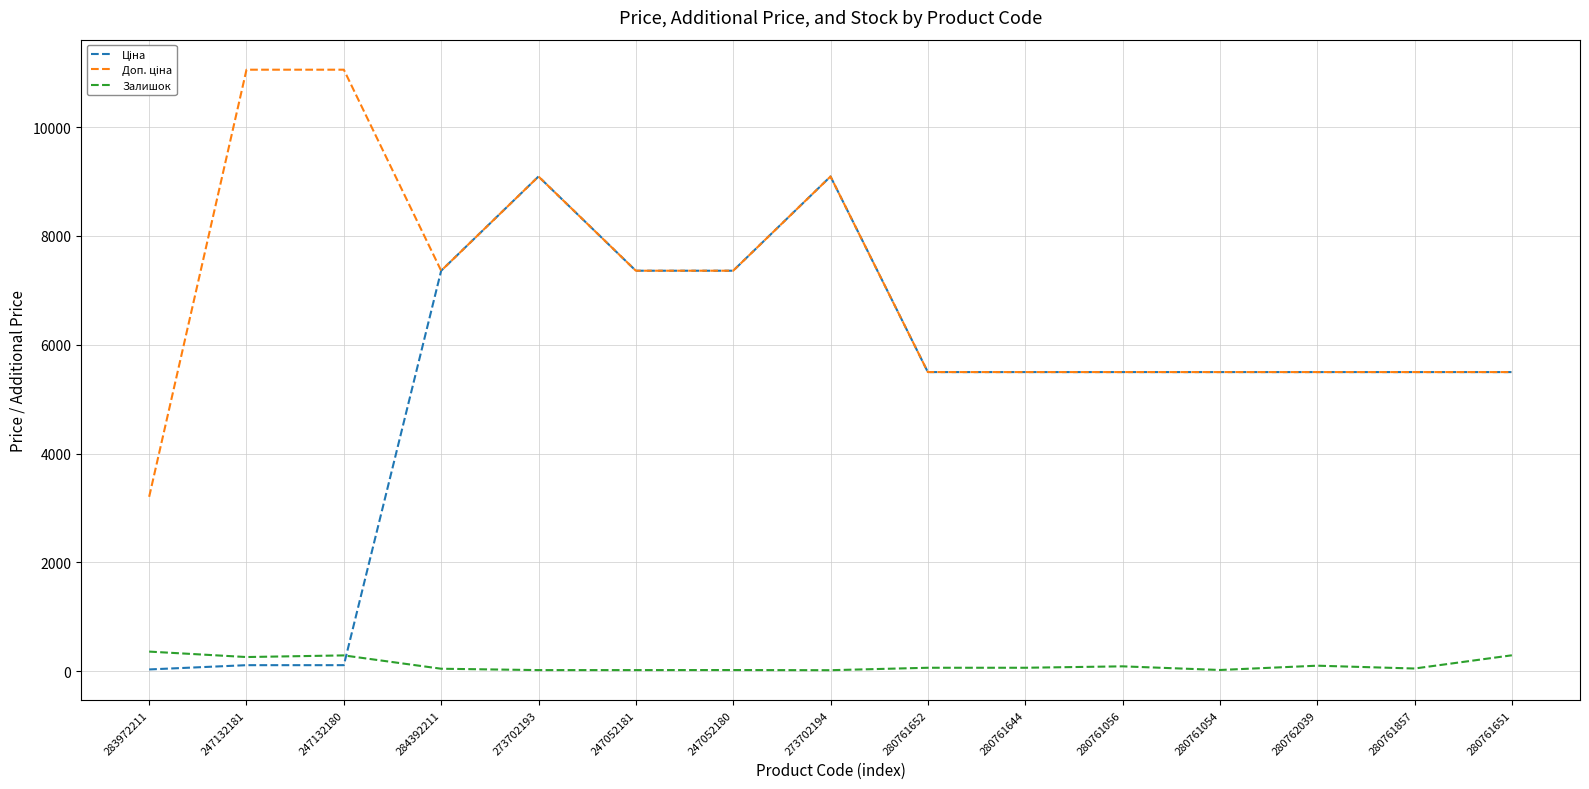

The value of Залишок at 280761857 is 49.0. True or false?

True